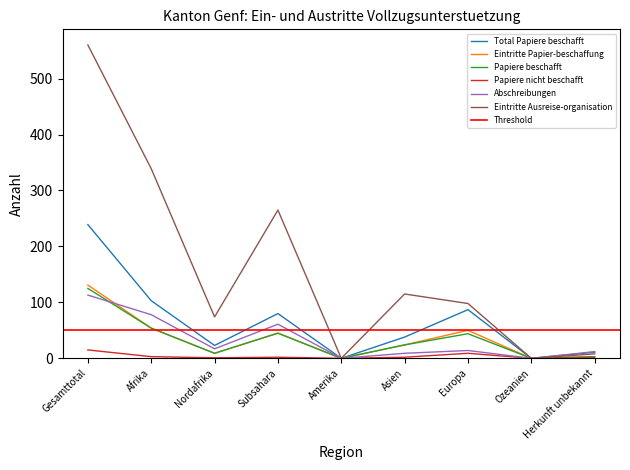

Rank the series at Gesamttotal from lowest to highest value.

Papiere nicht beschafft, Abschreibungen, Papiere beschafft, Eintritte Papier-beschaffung, Total Papiere beschafft, Eintritte Ausreise-organisation